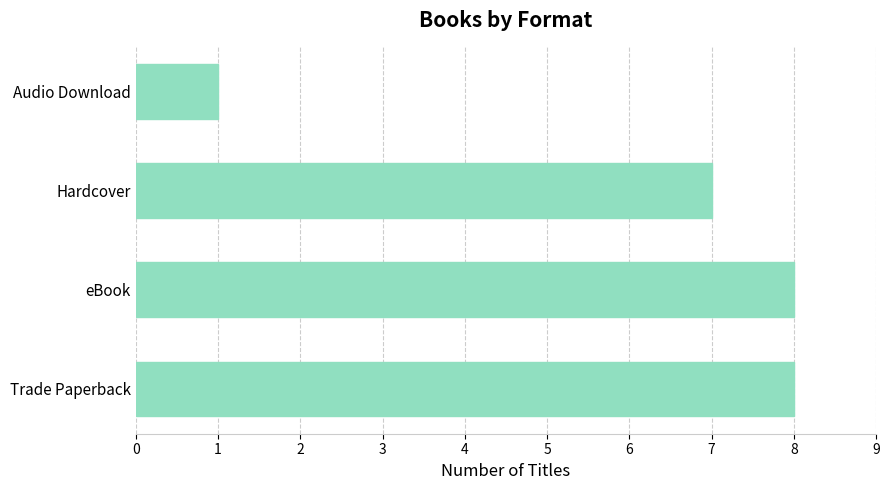

What is the average value?

6